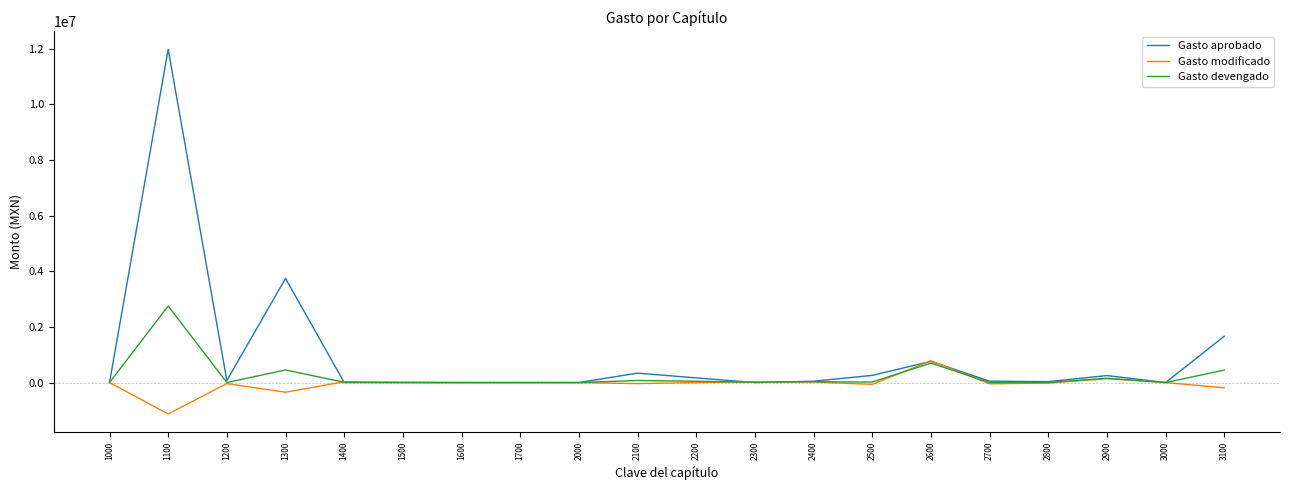

What is the difference between the maximum and second lowest values in the Gasto aprobado series?

11982996.0